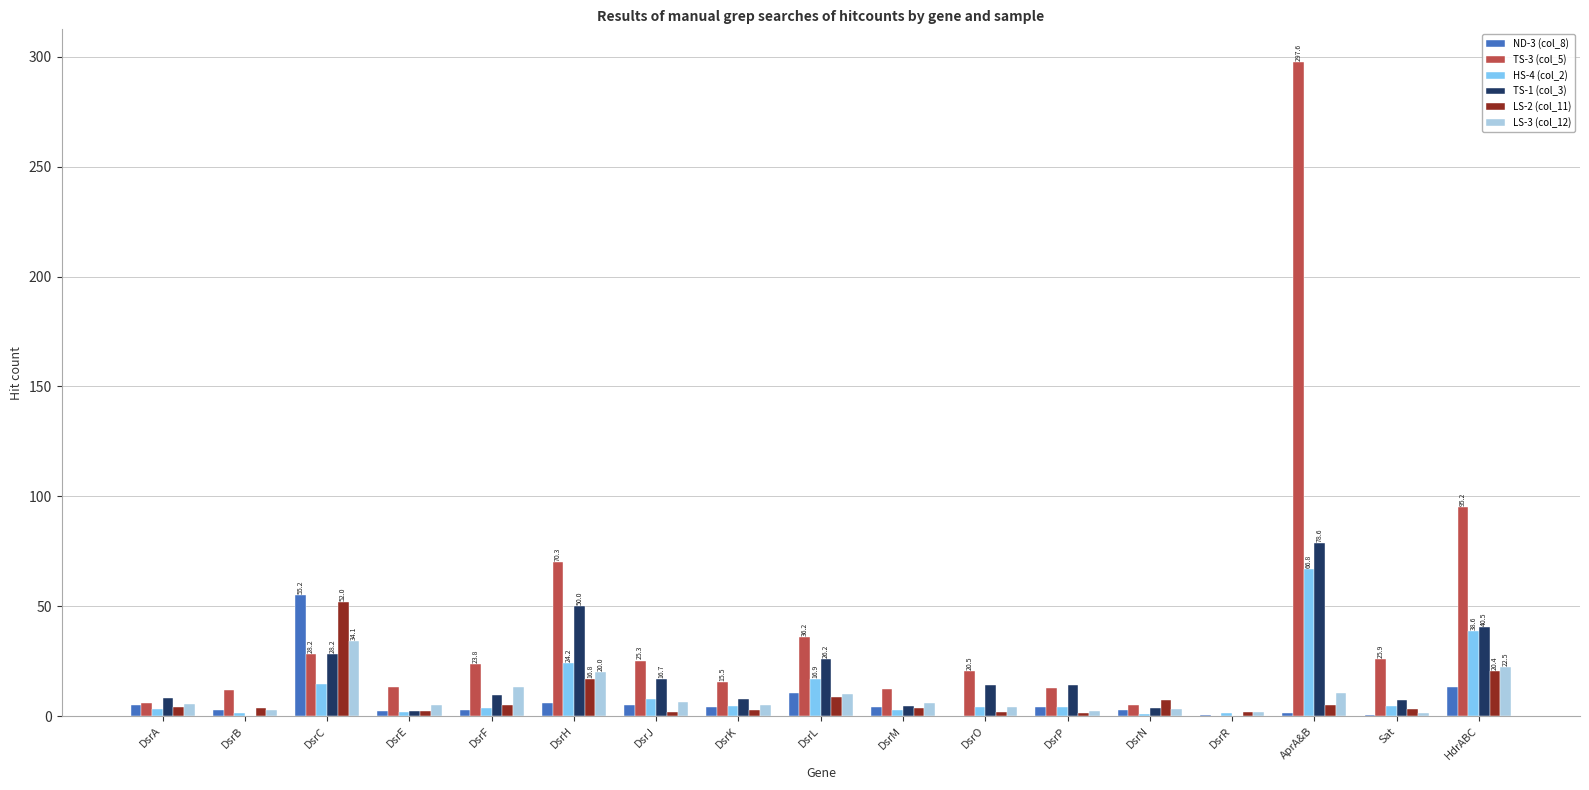

Which series has the largest total across all categories?

TS-3 (col_5)